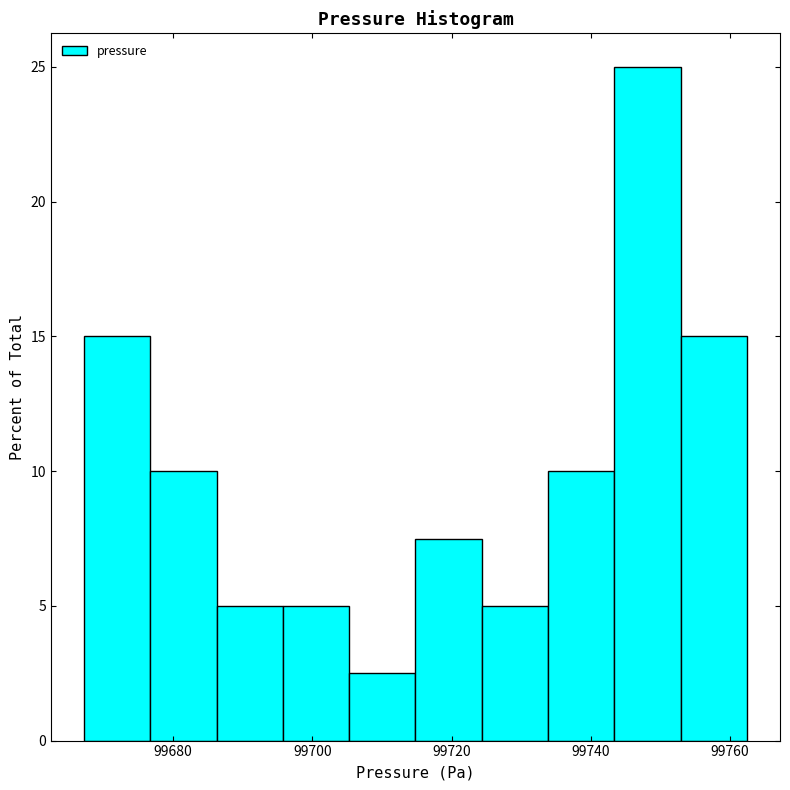

Reading left to right, transcribe this chart: for each bar, give the range it covers on the x-axis and its height. Neither the bar edges nor the heights are printed on the chart, so give them approximately, as read against the axes.

99668 to 99676: 15.0
99676 to 99686: 10.0
99686 to 99696: 5.0
99696 to 99706: 5.0
99706 to 99714: 2.5
99714 to 99724: 7.5
99724 to 99734: 5.0
99734 to 99744: 10.0
99744 to 99752: 25.0
99752 to 99762: 15.0